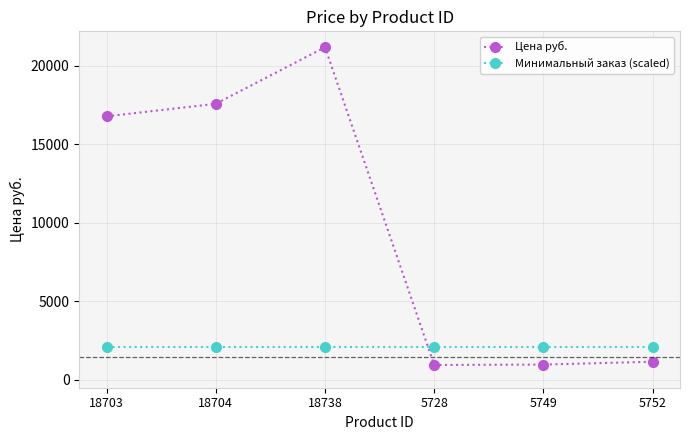

At 18738, list the series in order from largest to smallest.

Цена руб., Минимальный заказ (scaled)